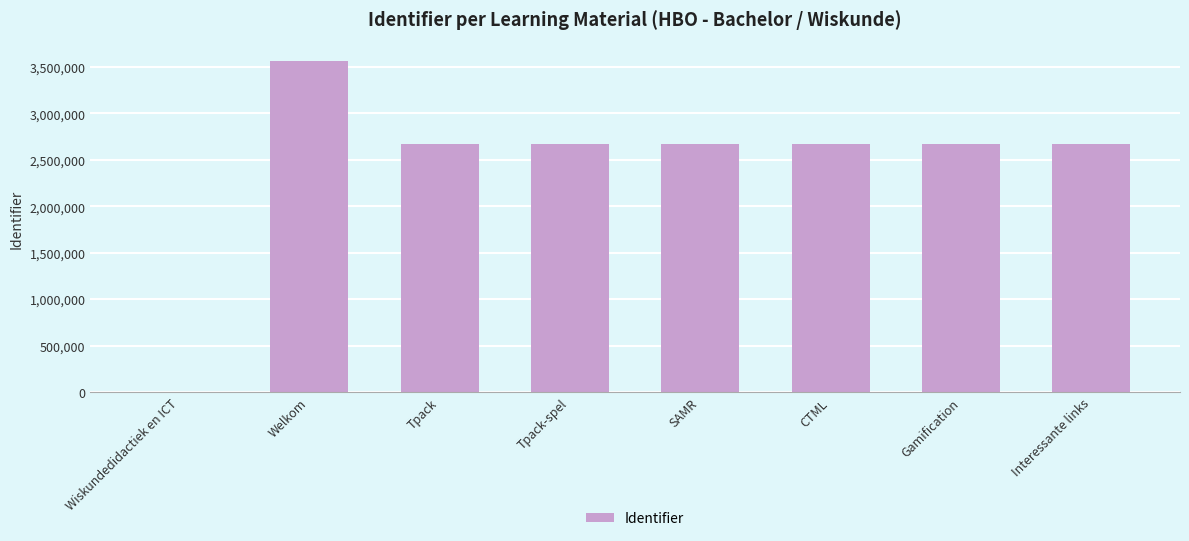

At which category does the chart reach its peak across all series?

Welkom